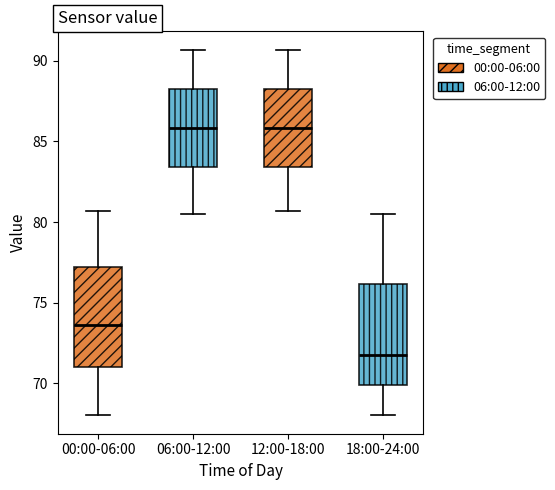

Where does the upper whisker of the box for 00:00-06:00 end on the y-axis? The values are not printed on the chart, so give them approximately, as read against the axis.

80.5